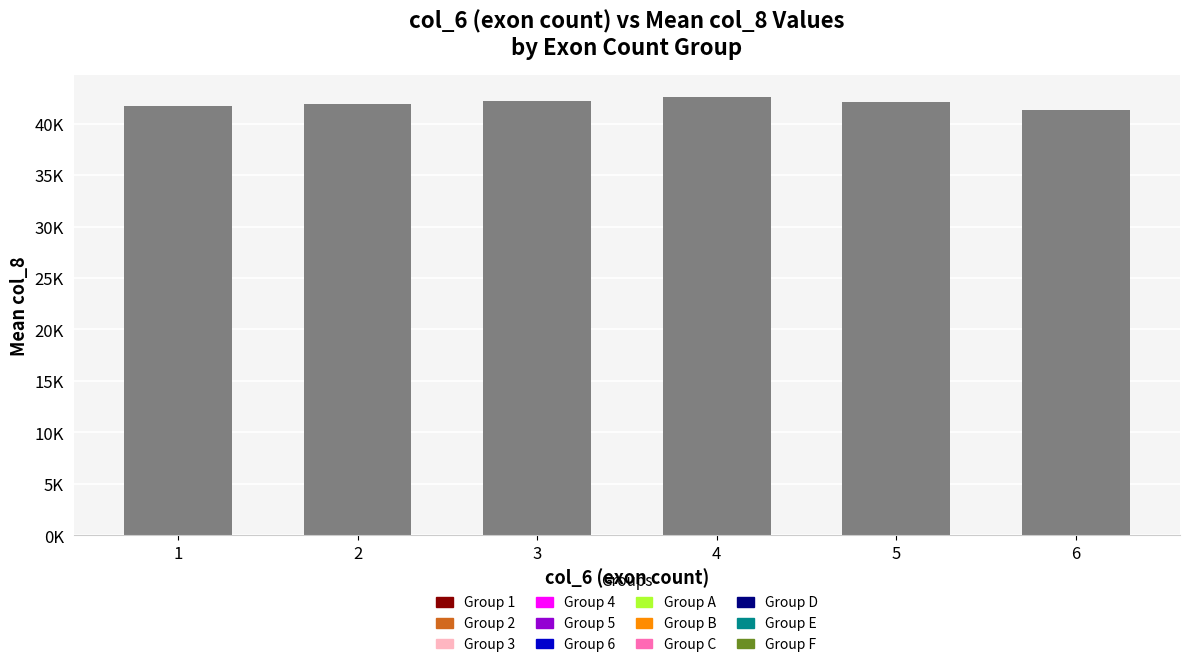

Does the chart contain any negative values?

No